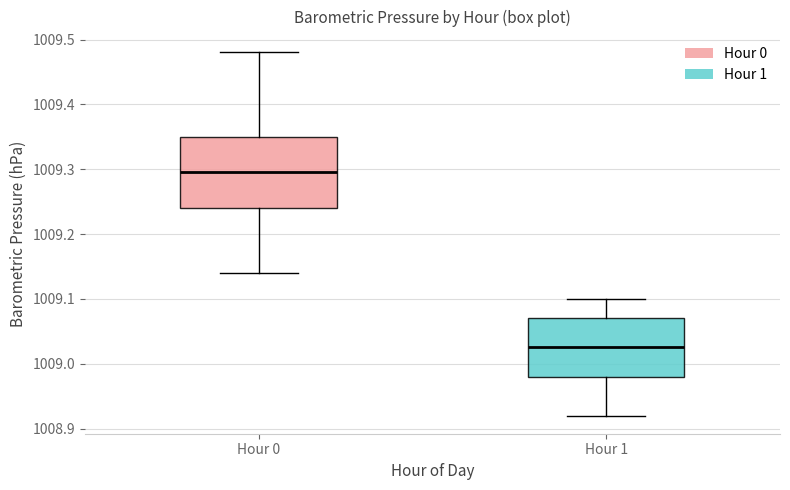

Which box's median line is the highest?

Hour 0